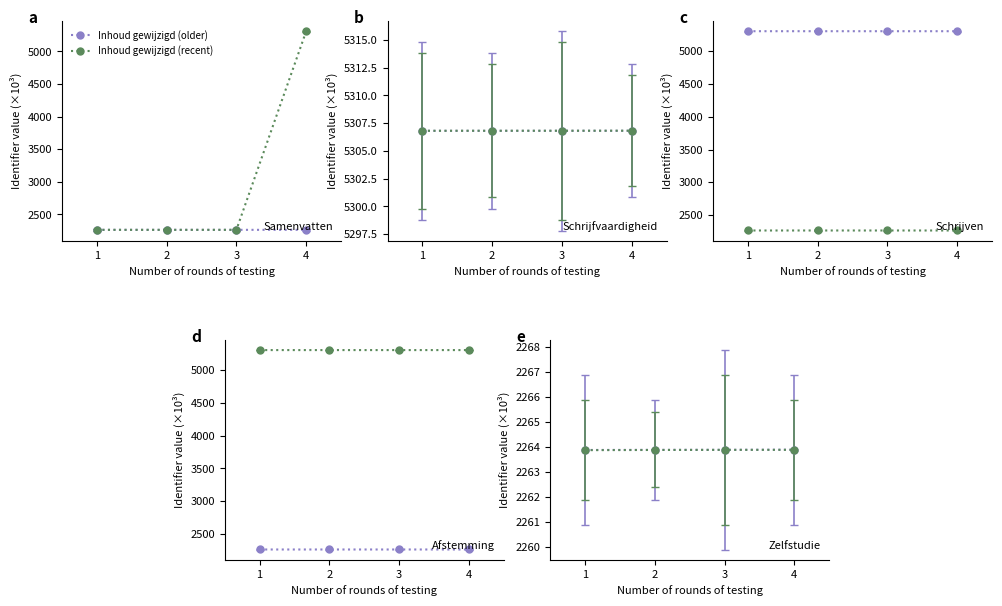

What is the lowest value of the Inhoud gewijzigd (older) series?

2263.9